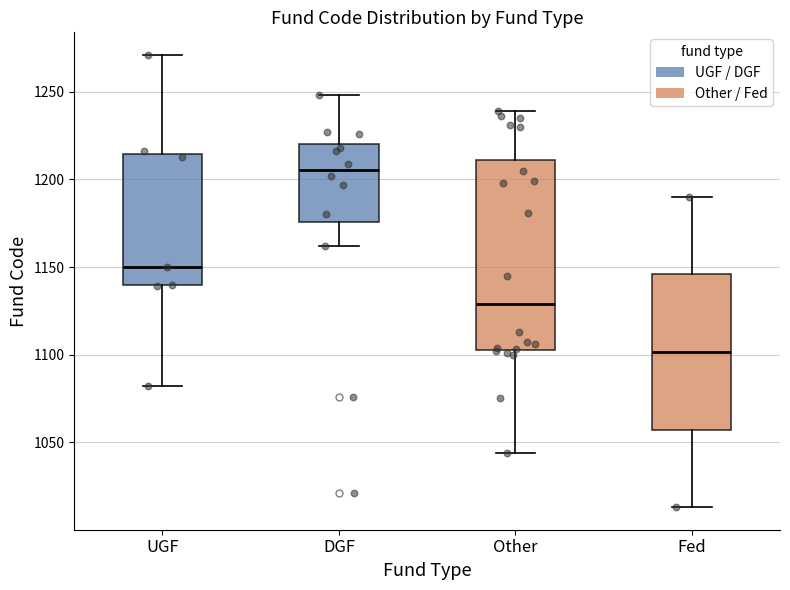

Reading left to right, read every box against the y-axis: the position of its median line, the range the box covers, and the ends of its whiskers. The values are not printed on the chart, so give them approximately, as read against the axis.

UGF: median 1150, box 1140 to 1215, whiskers 1080 to 1270
DGF: median 1205, box 1175 to 1220, whiskers 1160 to 1250
Other: median 1130, box 1105 to 1210, whiskers 1045 to 1240
Fed: median 1100, box 1055 to 1145, whiskers 1015 to 1190